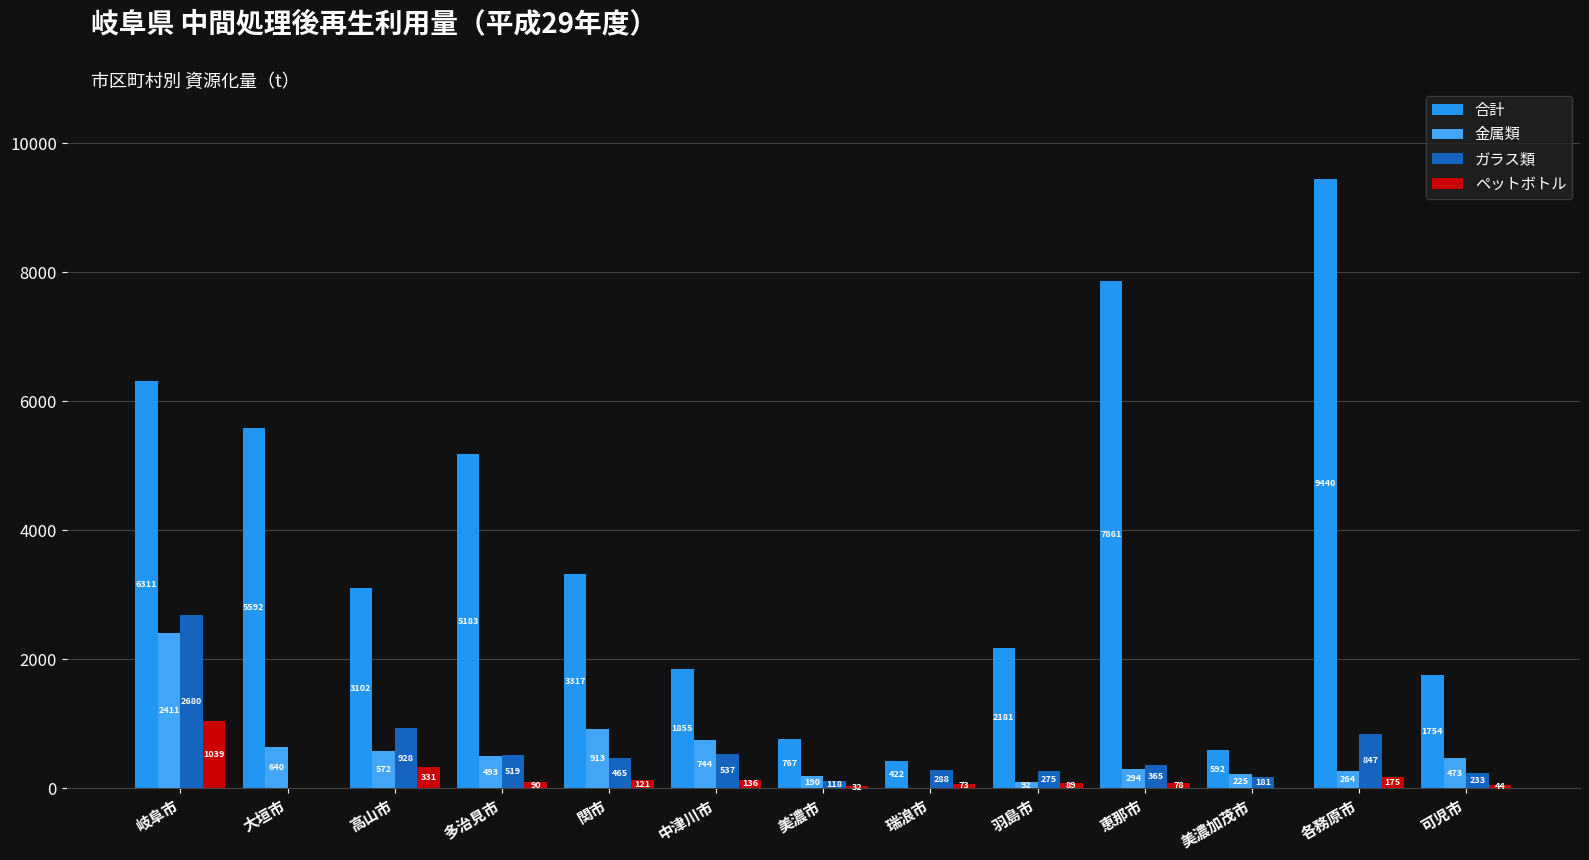

Does the chart contain stacked bars?

No